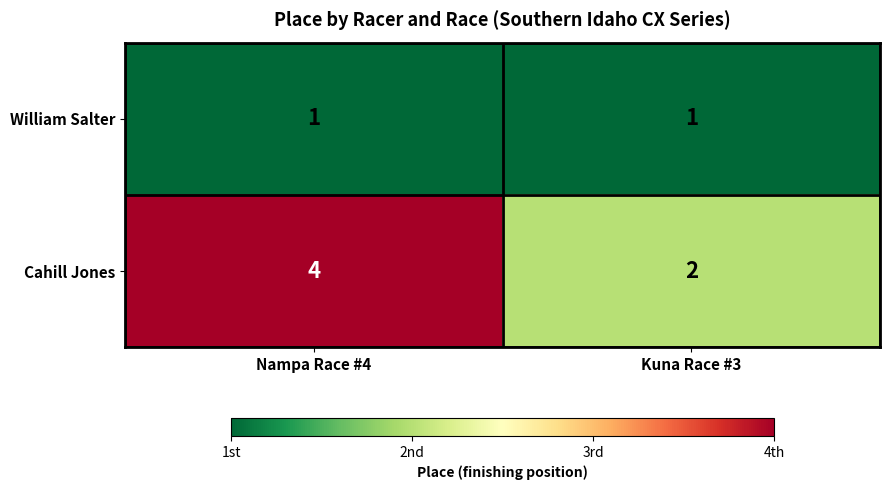

Which category has the highest value across all series?

Nampa Race #4